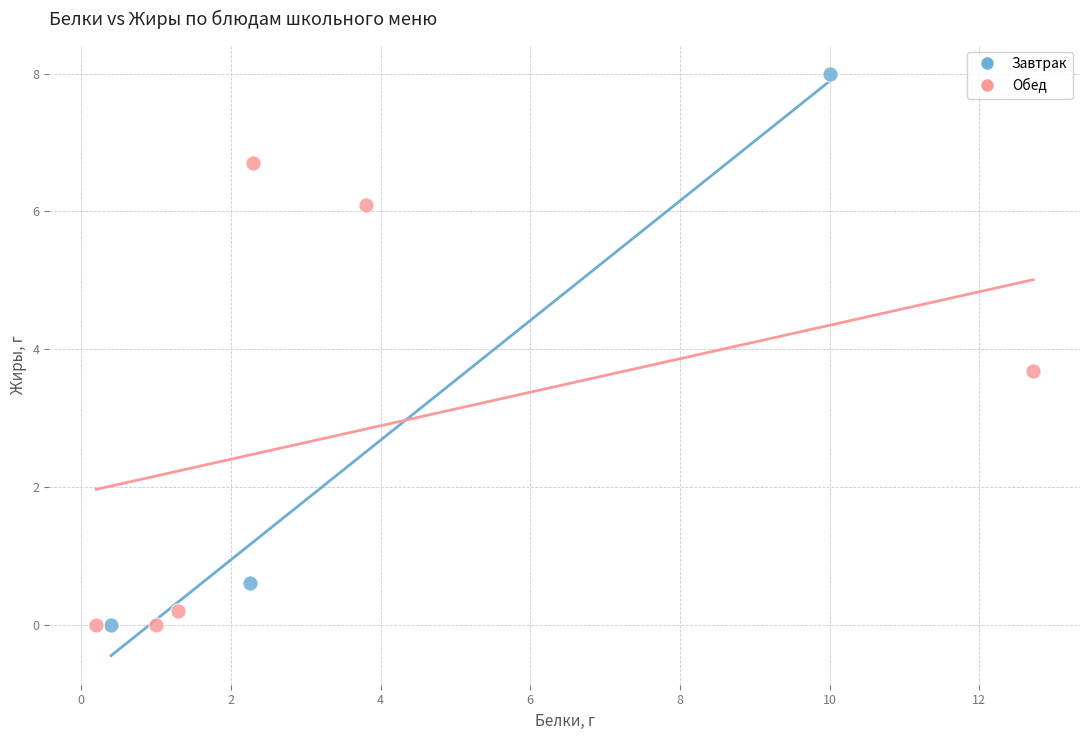

Which series has the largest Y range (max minus min)?

Завтрак